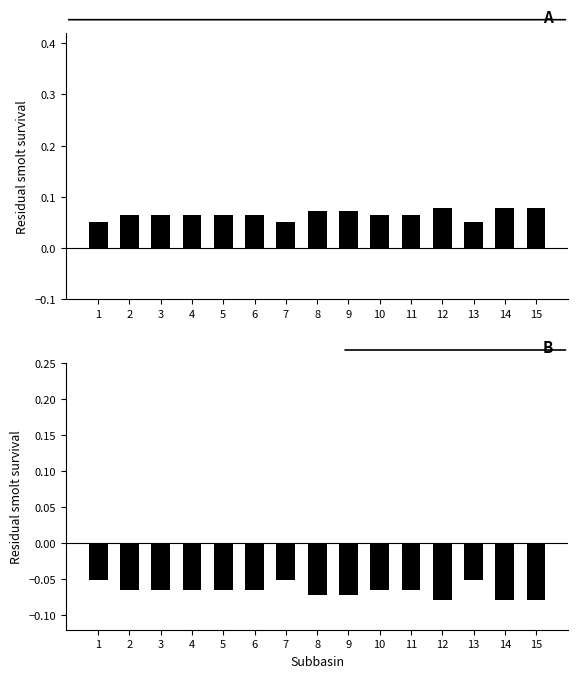

Which series has the largest total across all categories?

Under Injection